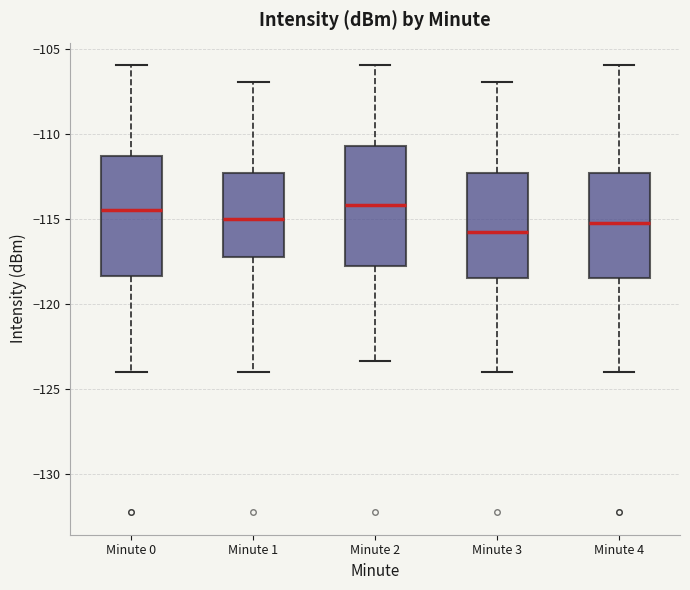

Reading left to right, transcribe this box plot: for each box, give where its median line is, the range the box spans, and where its two whiskers end, as read against the y-axis. The values are not printed on the chart, so give them approximately, as read against the axis.

Minute 0: median -114.5, box -118.5 to -111.5, whiskers -124.0 to -106.0
Minute 1: median -115.0, box -117.5 to -112.5, whiskers -124.0 to -107.0
Minute 2: median -114.0, box -118.0 to -110.5, whiskers -123.5 to -106.0
Minute 3: median -115.5, box -118.5 to -112.5, whiskers -124.0 to -107.0
Minute 4: median -115.5, box -118.5 to -112.5, whiskers -124.0 to -106.0